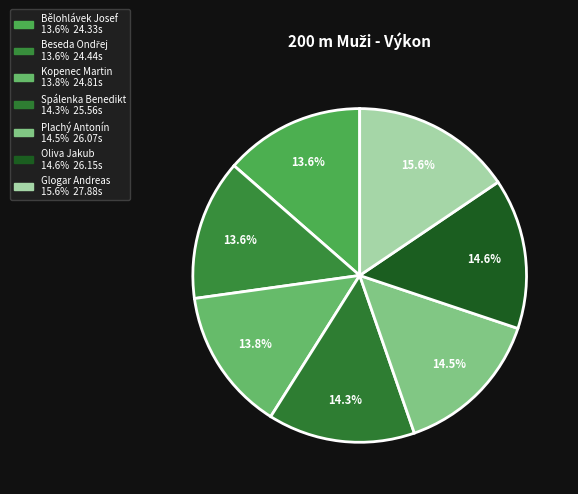

Rank the categories by value from highest to lowest.

Glogar Andreas, Oliva Jakub, Plachý Antonín, Spálenka Benedikt, Kopenec Martin, Beseda Ondřej, Bělohlávek Josef